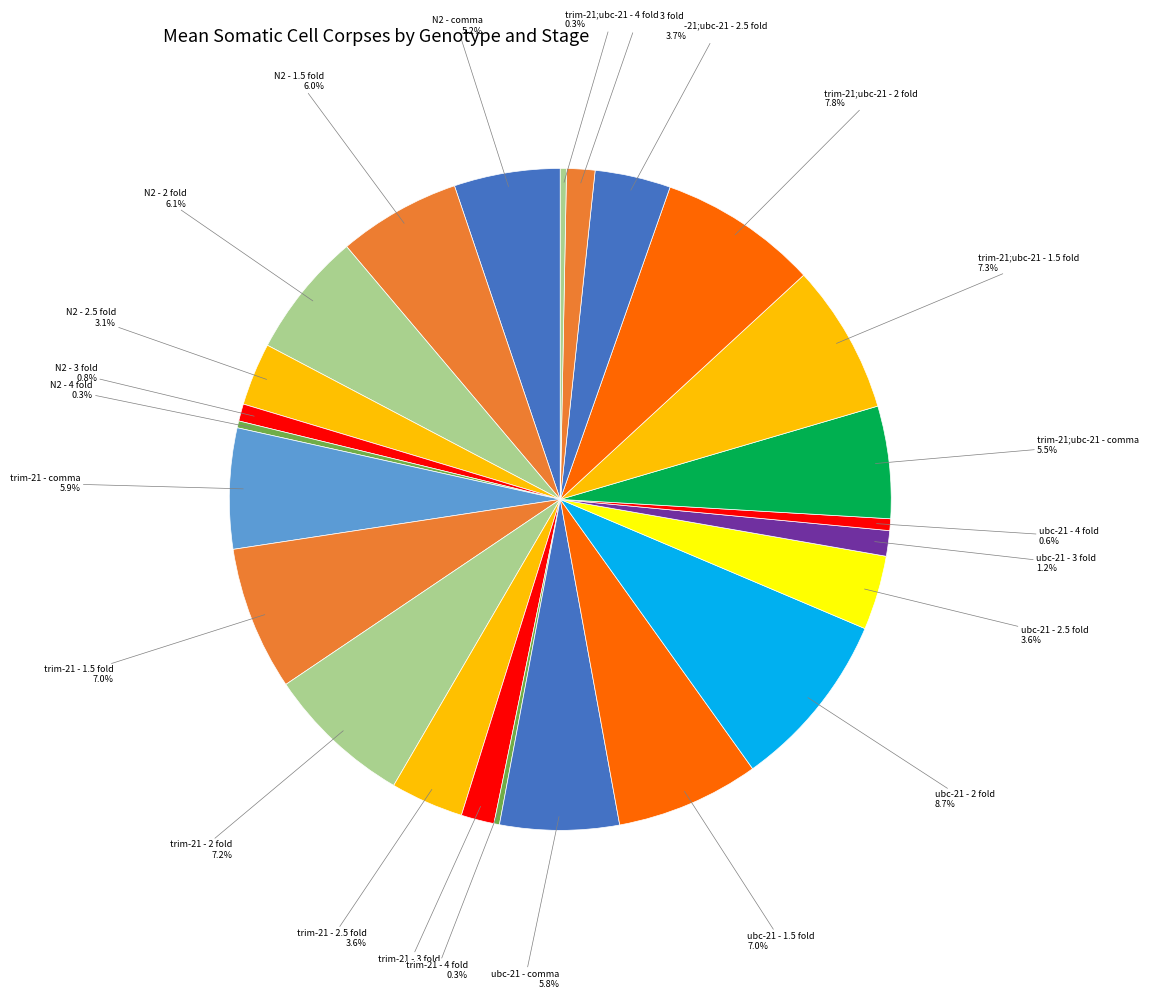

Do N2 - 1.5 fold and trim-21;ubc-21 - comma together represent more than half of the pie?

No